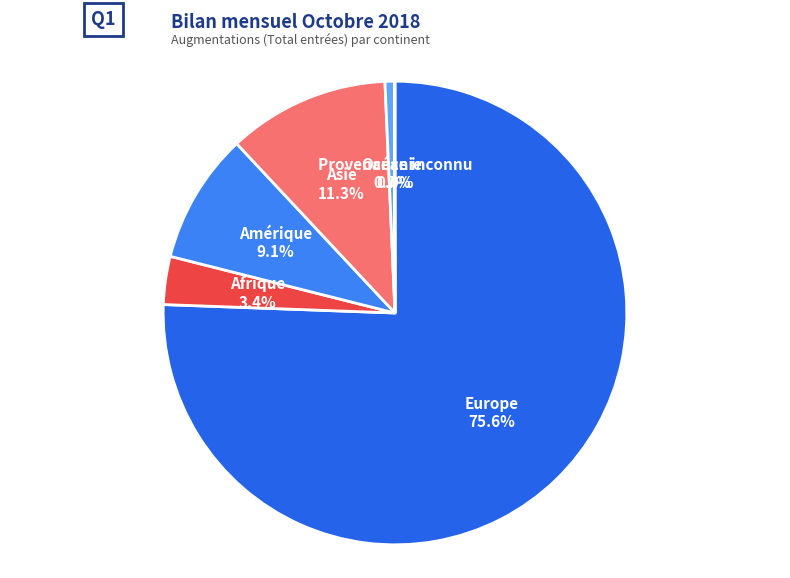

What is the ratio of the value at Asie to the value at Amérique?

1.2